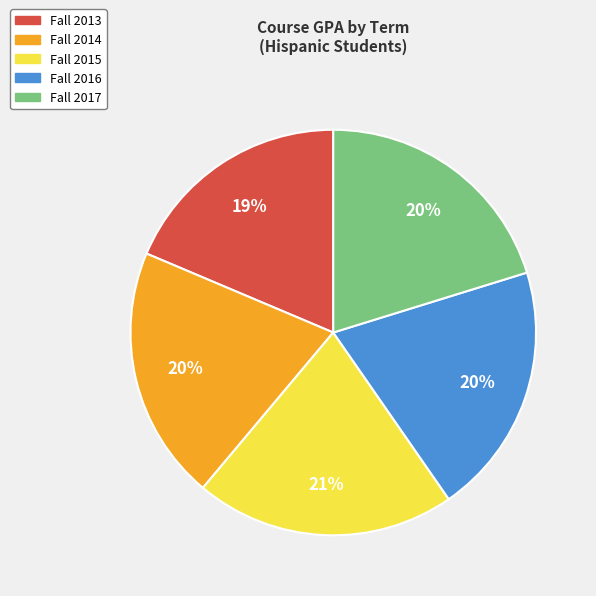

Is there a majority slice in this chart?

No